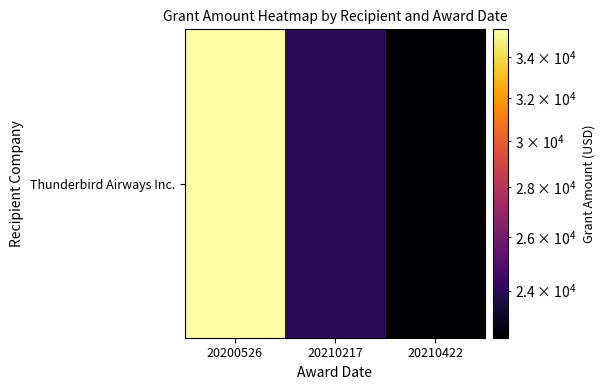

Read the value at 20200526, to the nearest 100.

35500